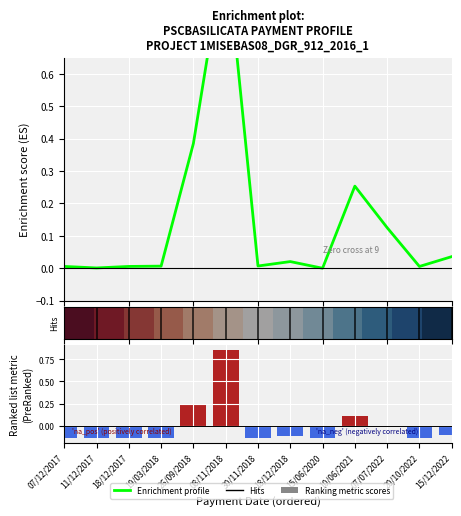

What is the label of the 12th bar from the left?

20/10/2022